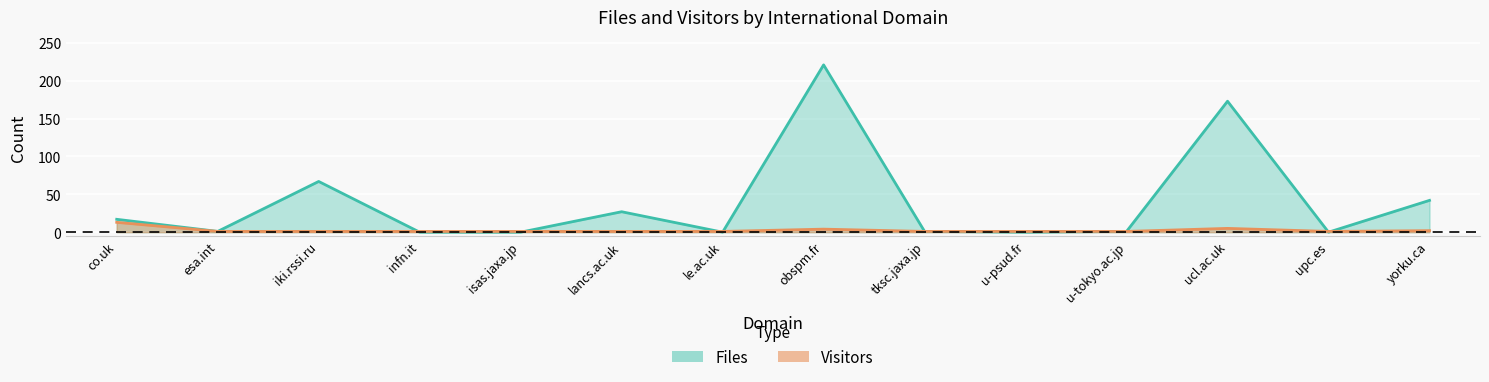

How many data points in Files are less than 1?

5